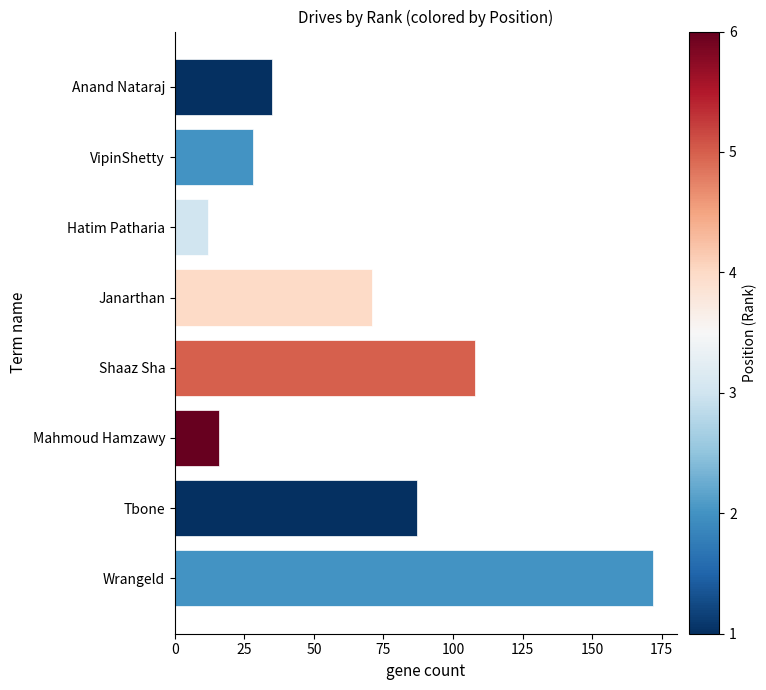

How many values are below 71?

4